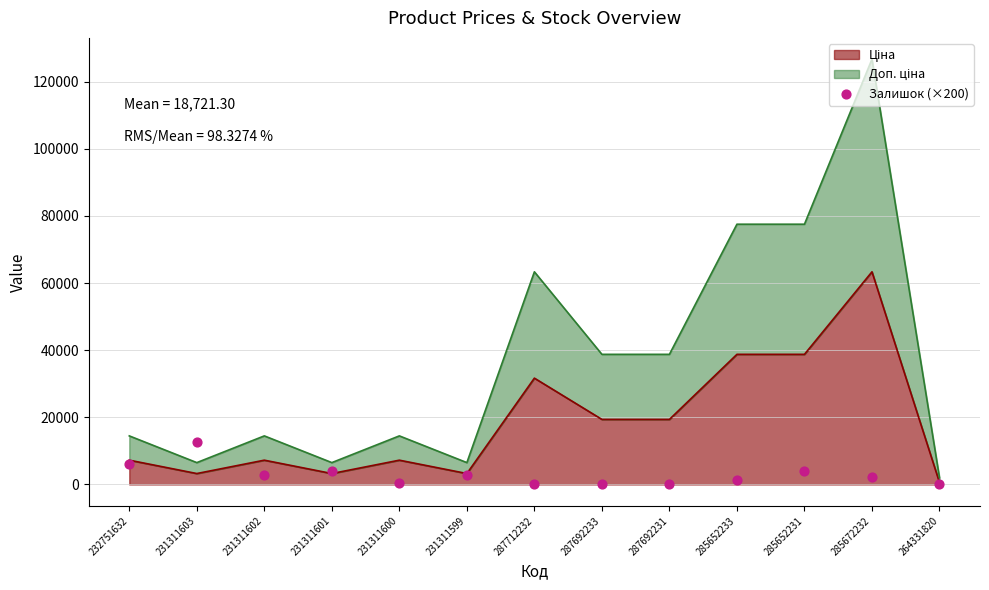

Approximately how many times larger is the value at 285652233 compared to 264331820?

7.0